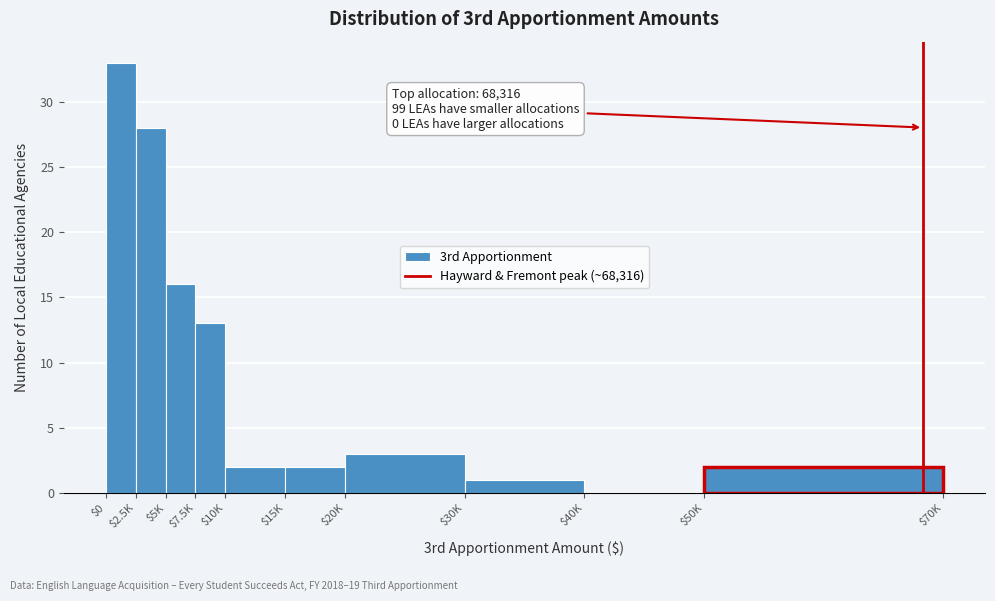

What is the sum of all values?

100